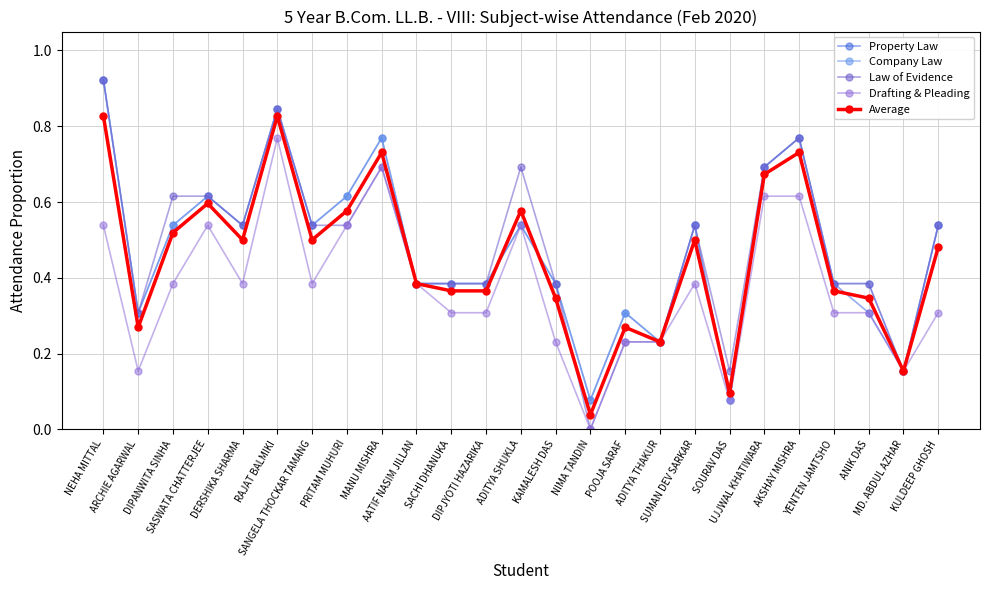

True or false: Property Law has more than 1 interior local peaks.

True